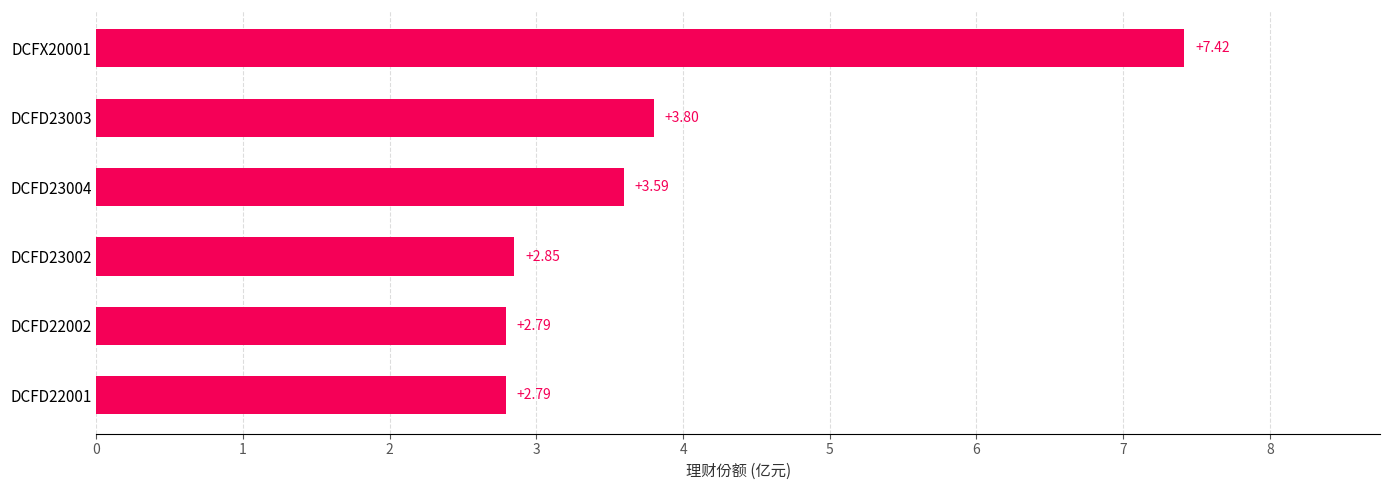

Approximately how many times larger is the value at DCFX20001 compared to DCFD22001?

2.7